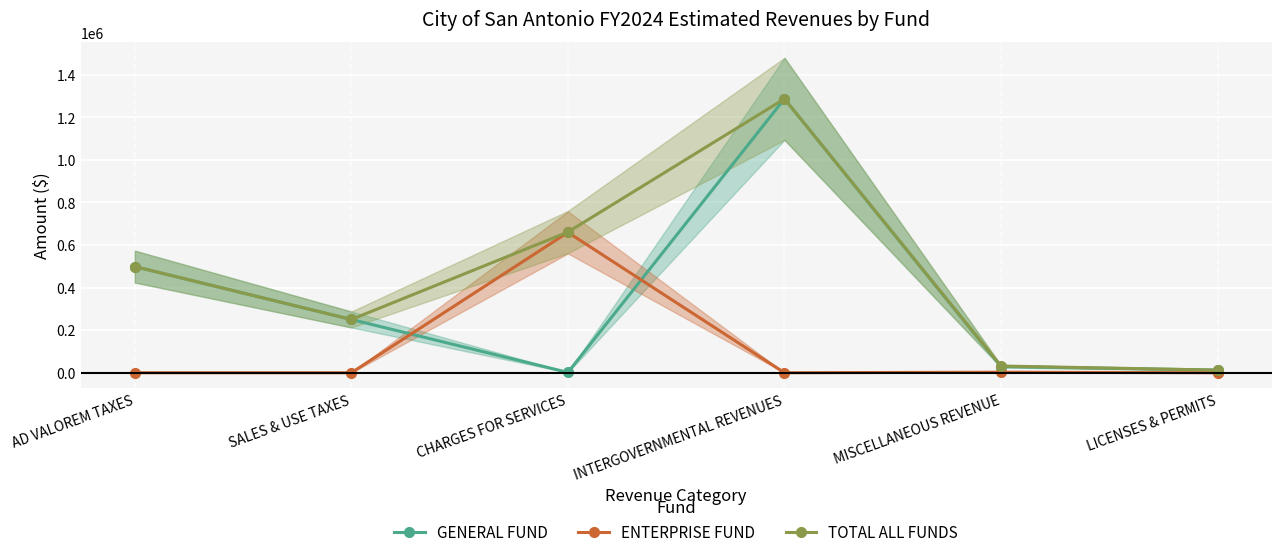

Count the number of data series in this chart.

3